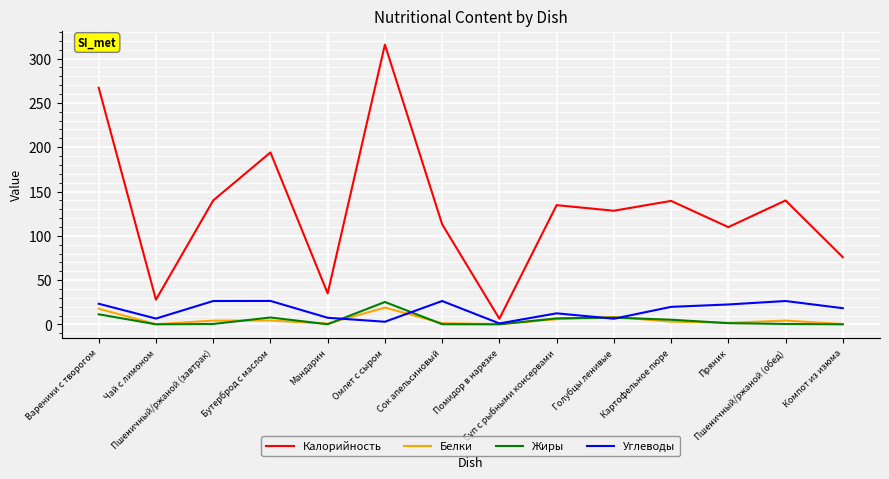

True or false: Жиры and Белки cross at least once.

True